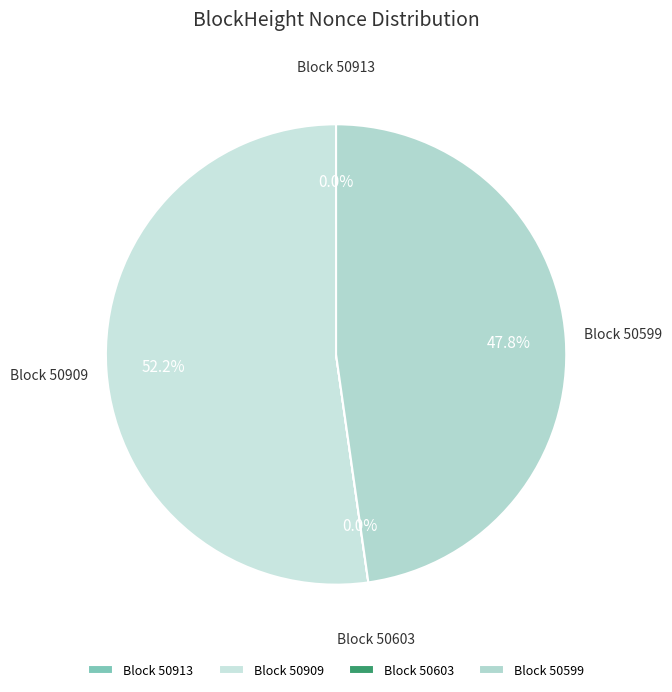

What is the largest slice in the pie chart?

Block 50909